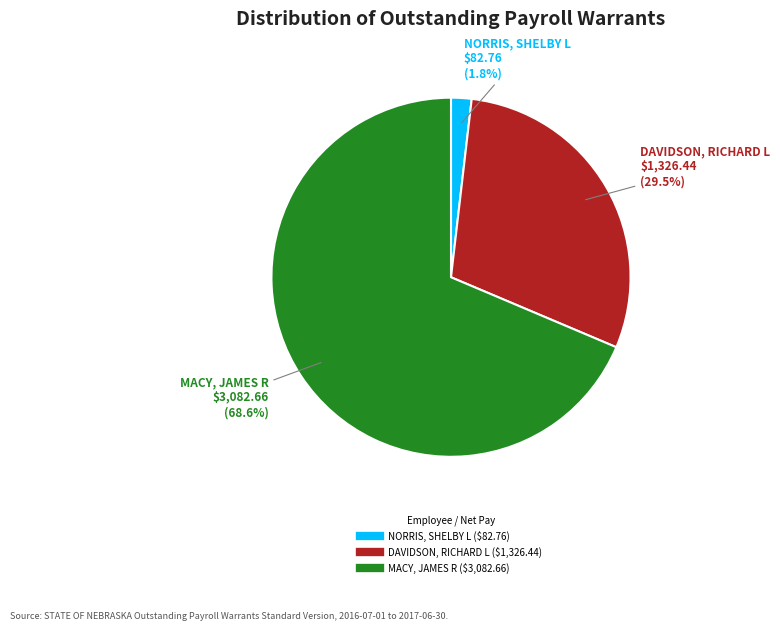

To the nearest percent, what is the difference between the largest and smallest slice percentages?

67%